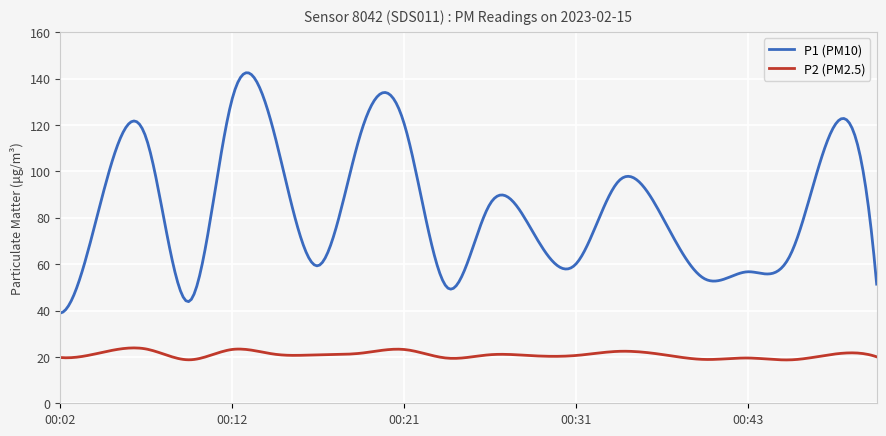

What is the difference between the maximum and minimum values in the P2 (PM2.5) series?

5.2